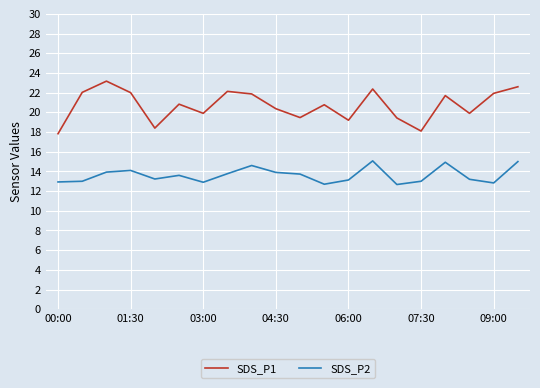

Which series has the largest total across all categories?

SDS_P1